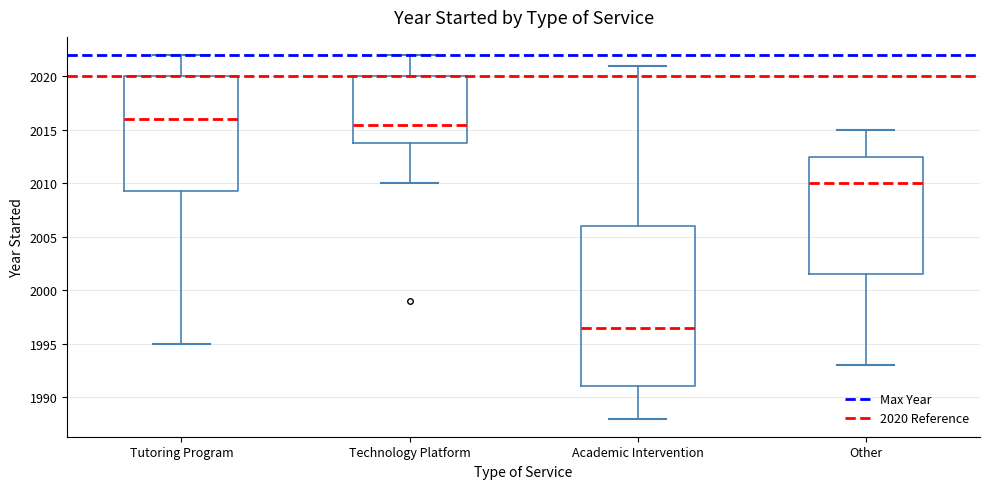

Where does the lower whisker of the box for Technology Platform end on the y-axis? The values are not printed on the chart, so give them approximately, as read against the axis.

2010.0